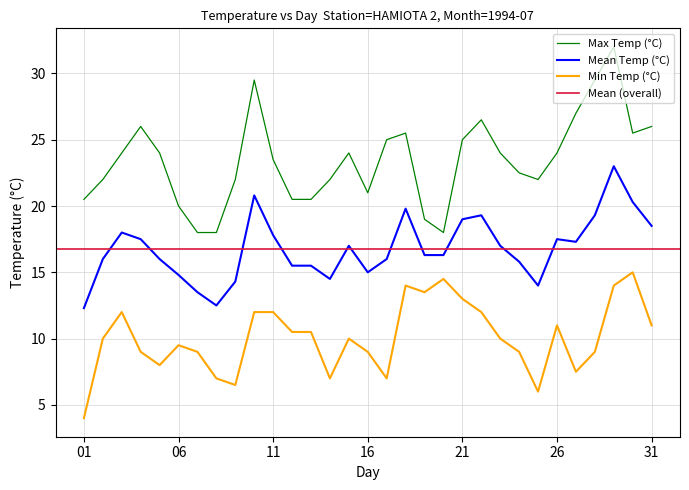

Rank the series by their average value, from highest to lowest.

Max Temp (°C), Mean Temp (°C), Min Temp (°C)